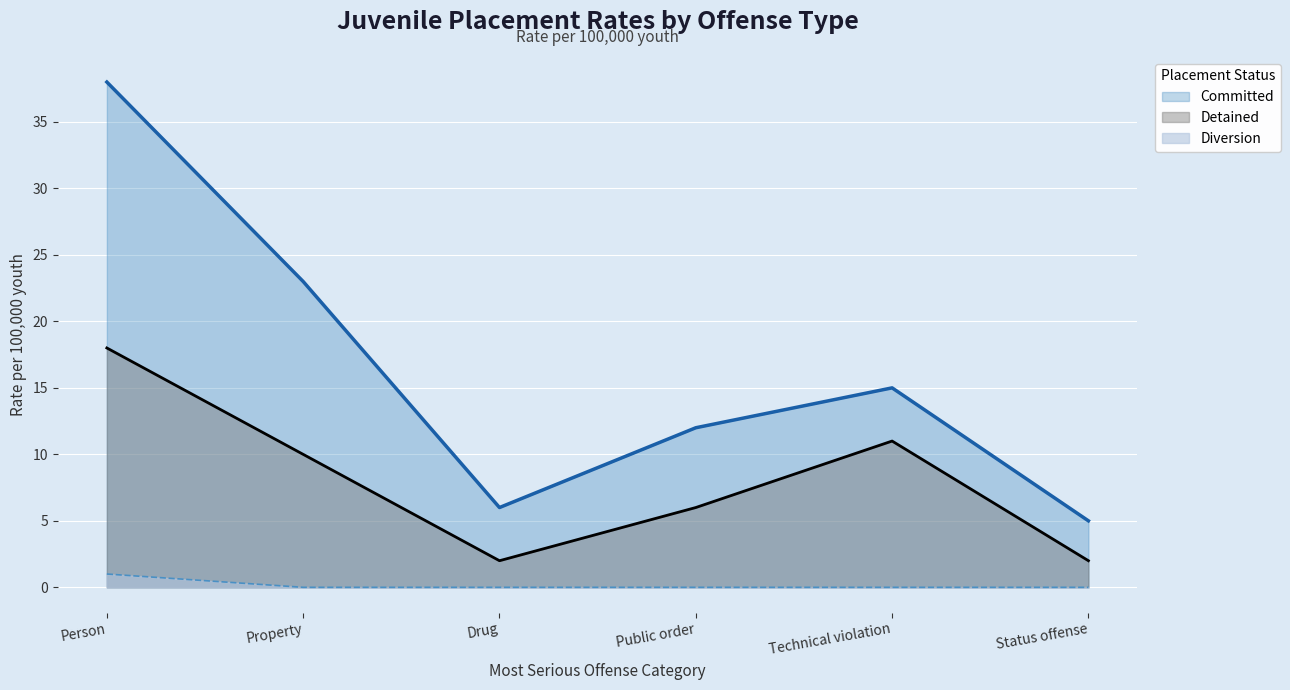

What is the difference between the highest and lowest values at Technical violation?

15